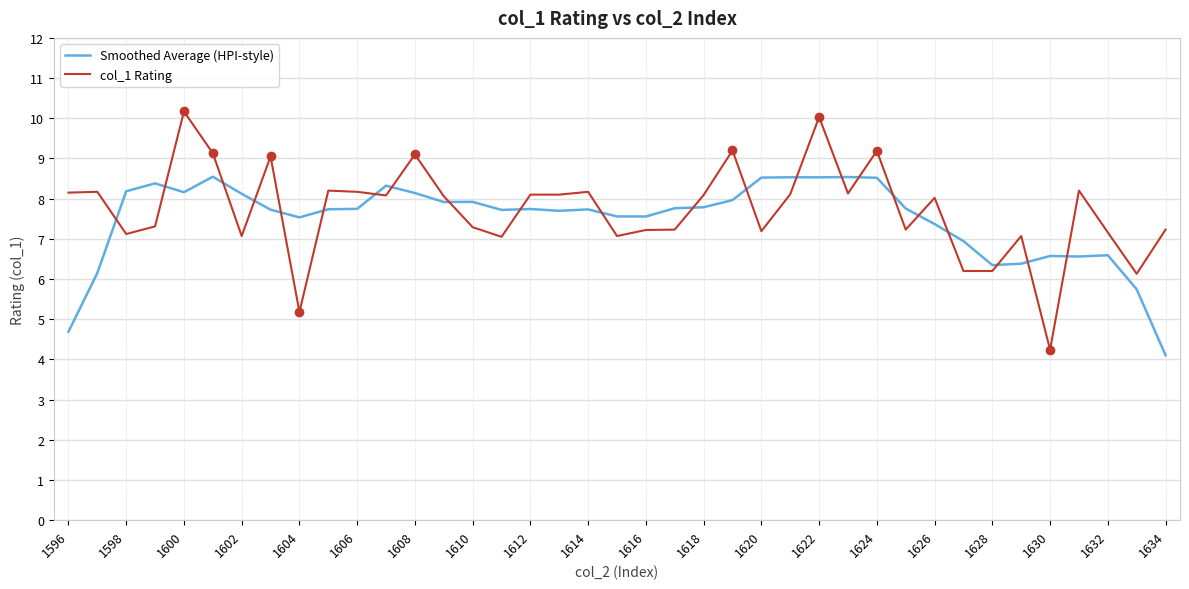

What is the difference between the maximum and minimum values in the col_1 Rating series?

5.9